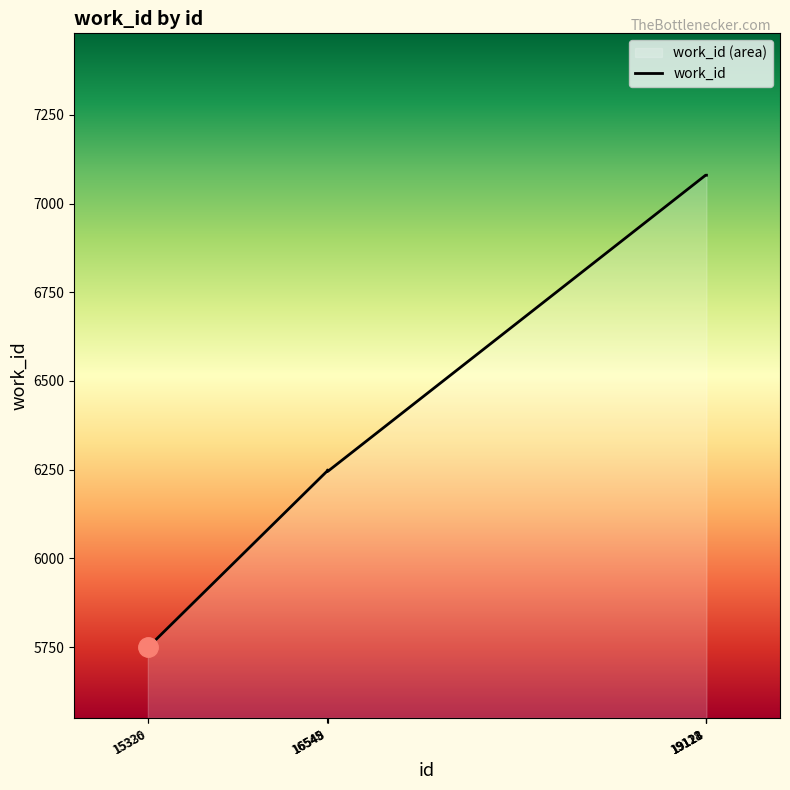

Reading left to right, transcribe all the data shown in this chart.

15326=5750	15330=5750	16545=6246	16548=6249	16549=6245	19118=7080	19121=7080	19123=7080	19124=7080